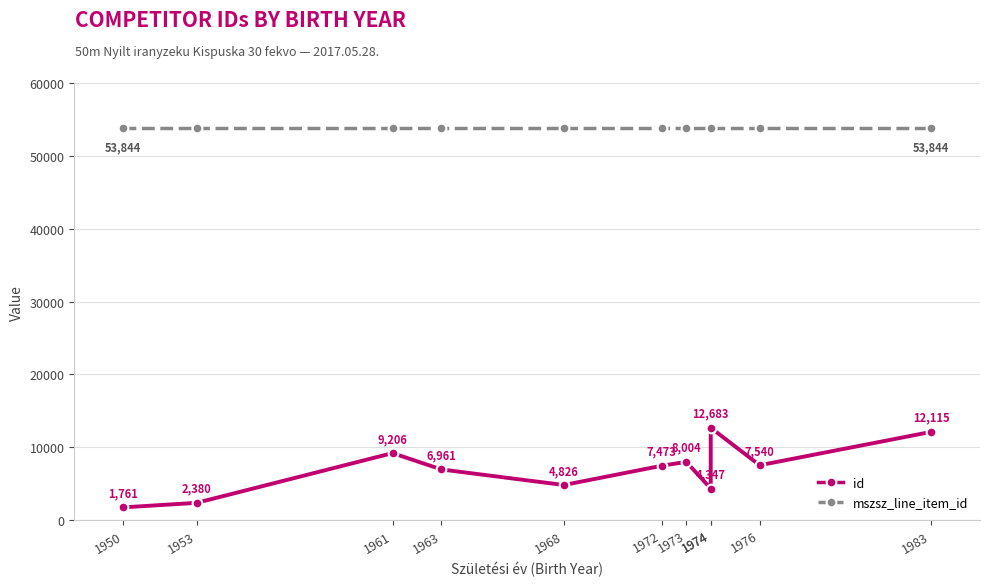

Count the number of data series in this chart.

2